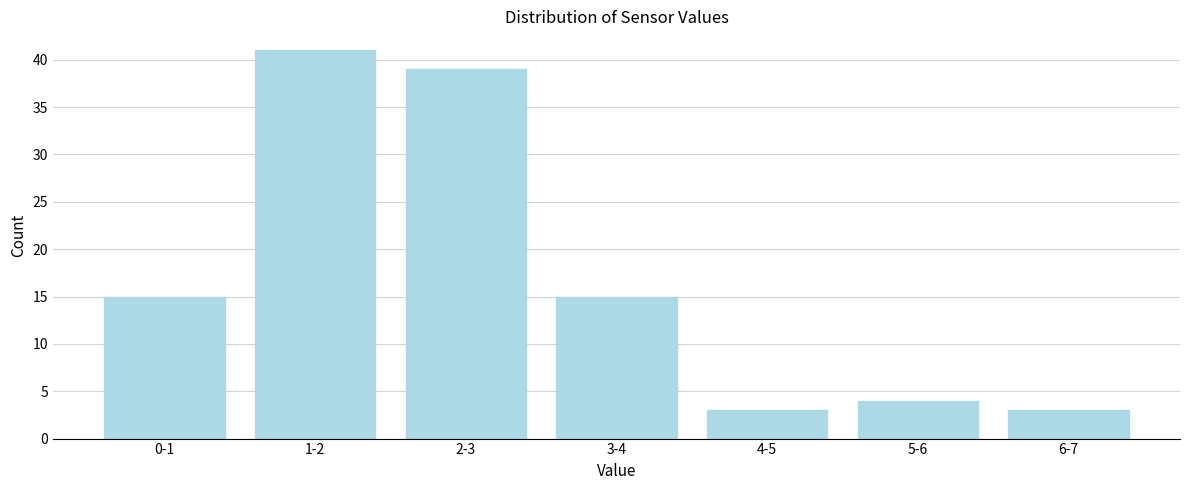

Reading left to right, extract all data points from this chart.

0-1=15	1-2=41	2-3=39	3-4=15	4-5=3	5-6=4	6-7=3